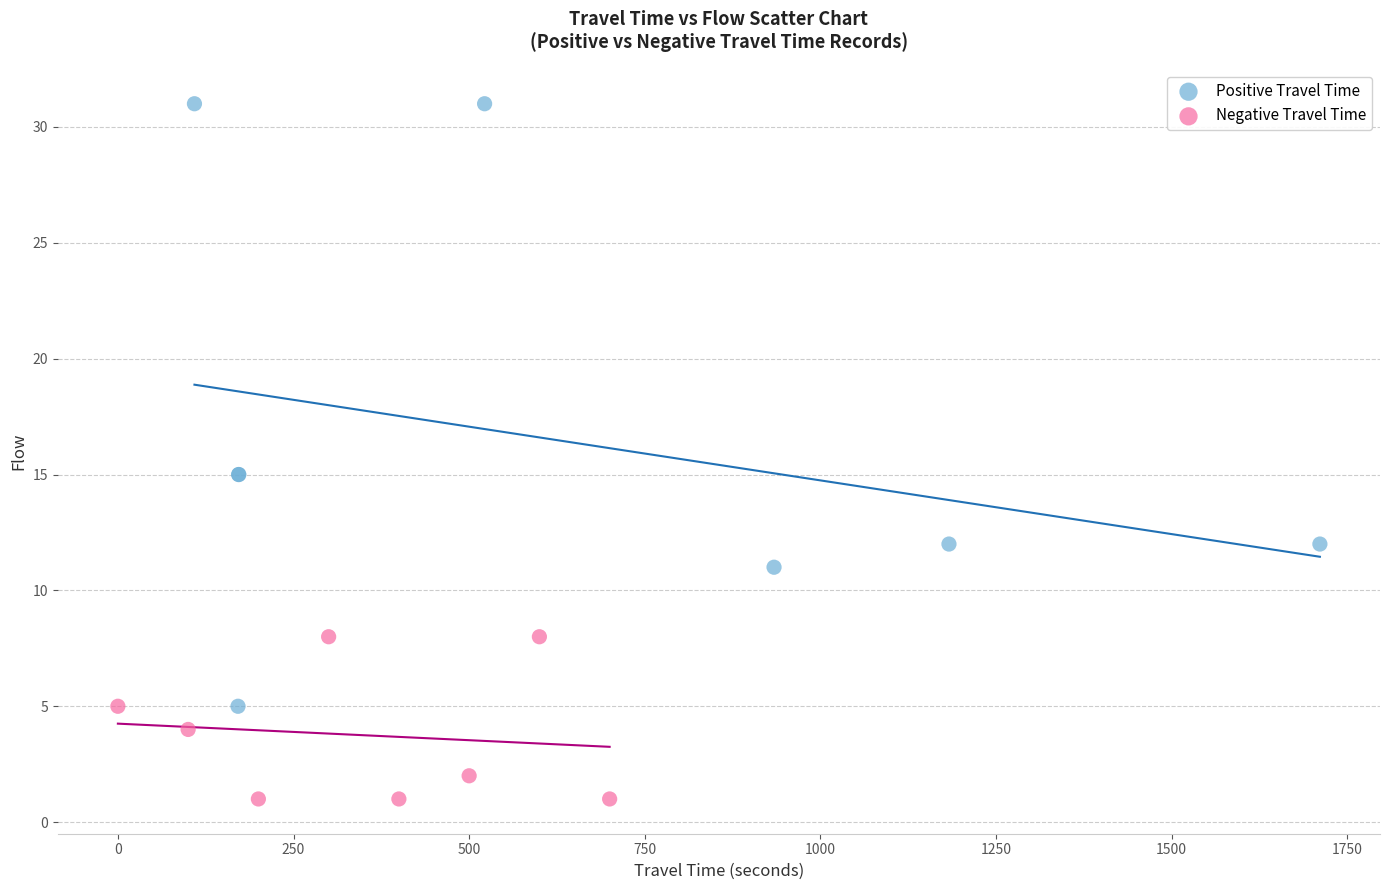

Which series contains the lowest Y value?

Negative Travel Time